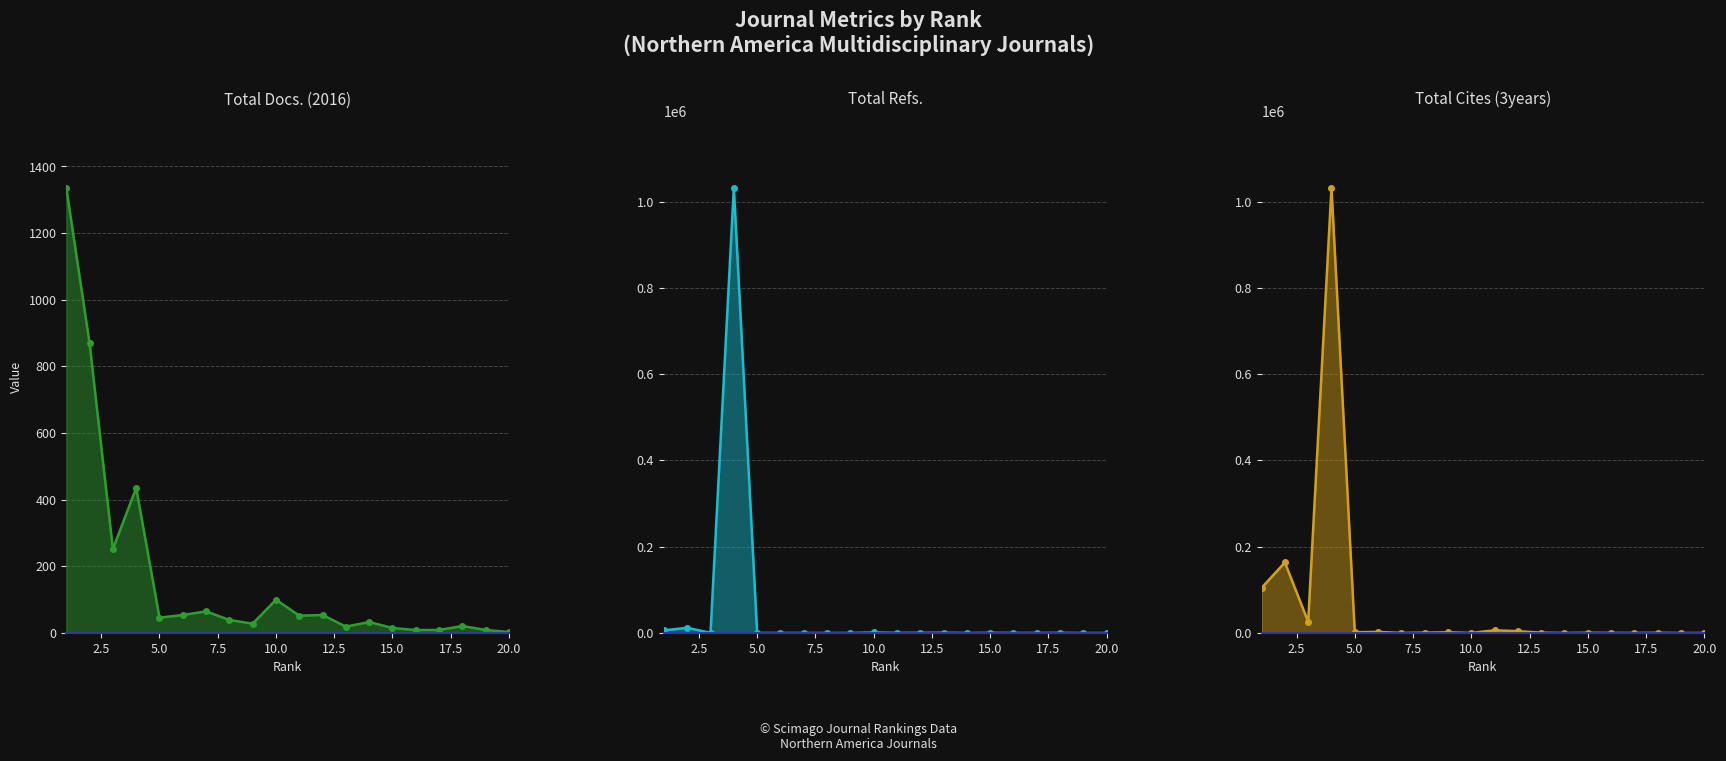

How many lines are shown in the chart?

3